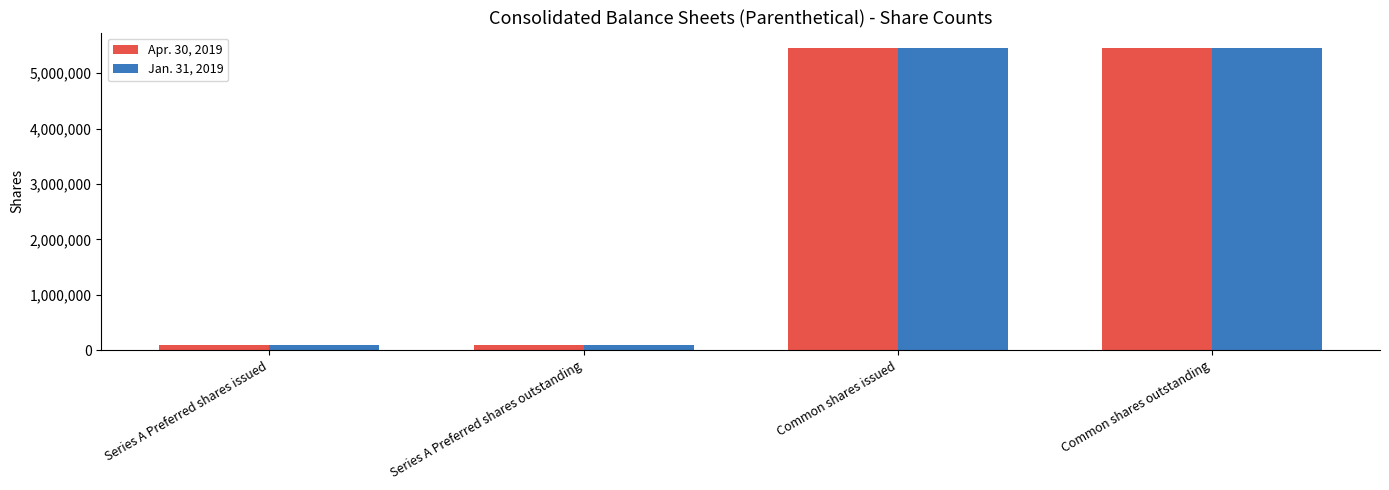

What is the total value across all series at Common shares issued?

10920000